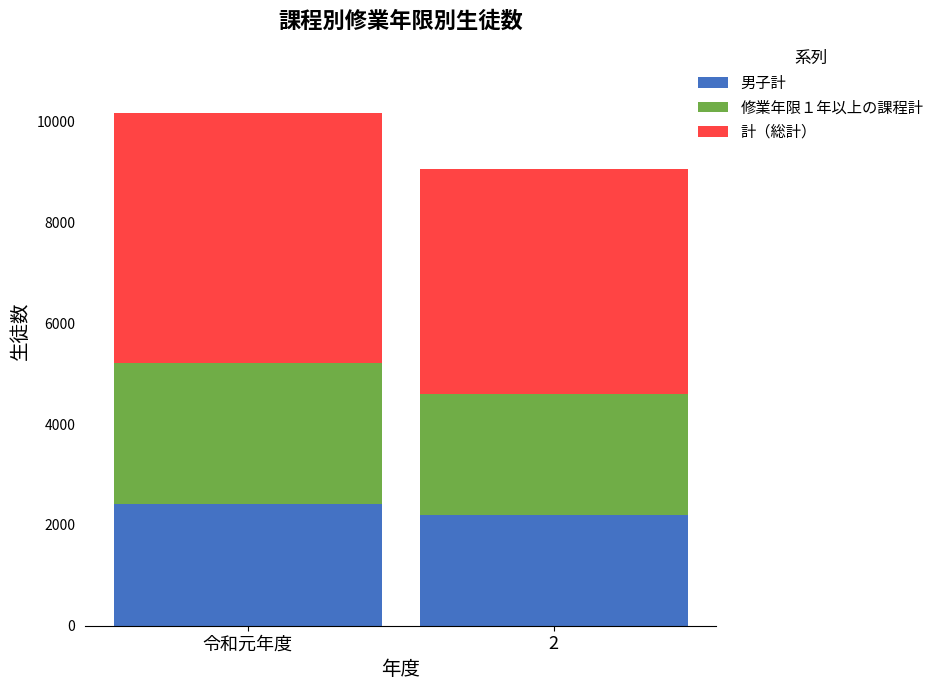

What is the lowest value of the 男子計 series?

2186